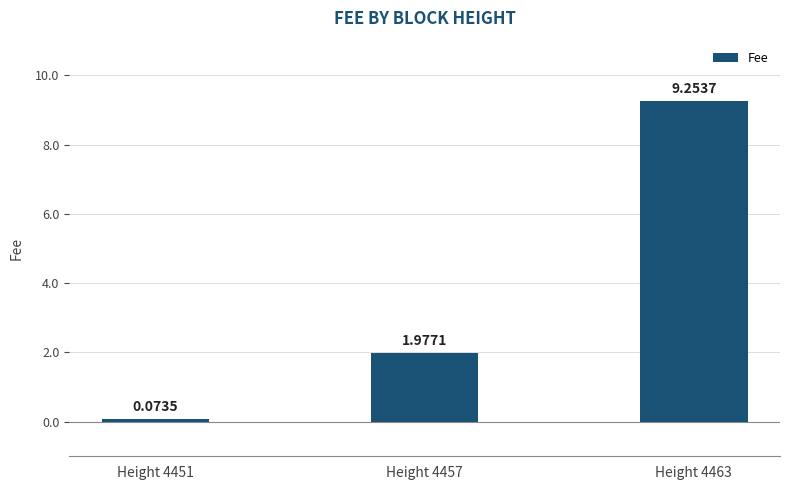

How many distinct data groups are displayed?

1